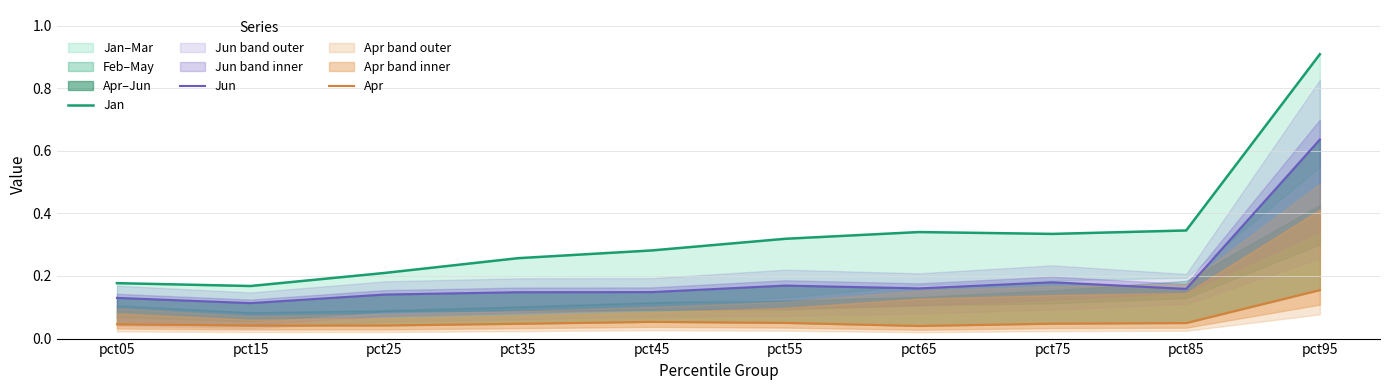

At which category is the sum across all series the highest?

pct95